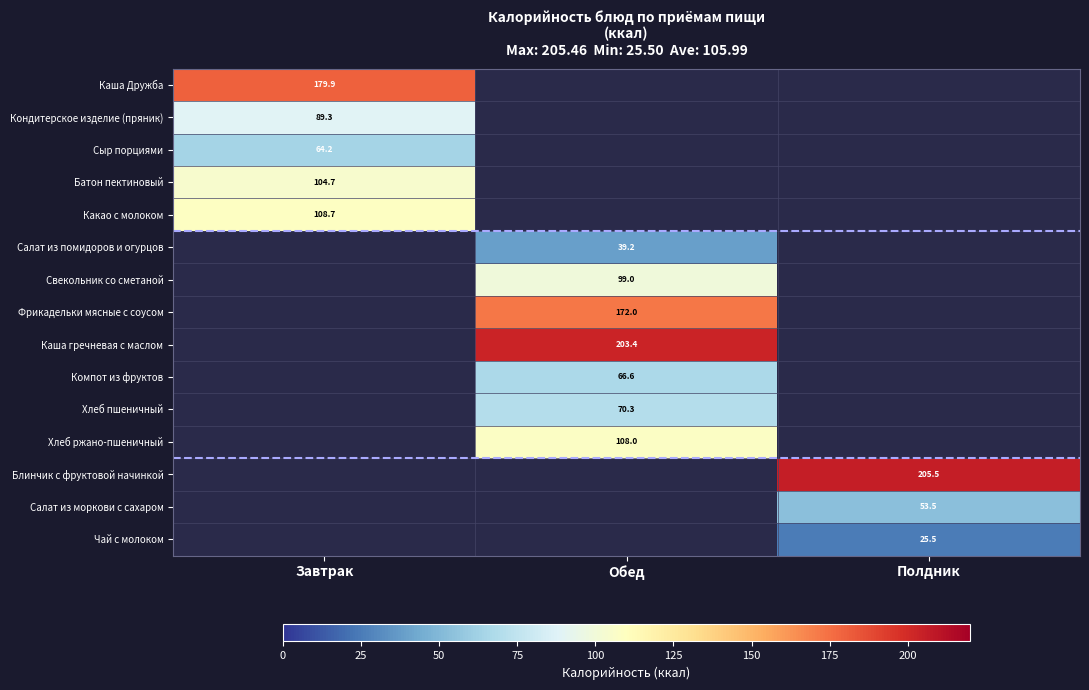

Is the value of Каша Дружба at Завтрак greater than the value of Фрикадельки мясные с соусом at Обед?

Yes